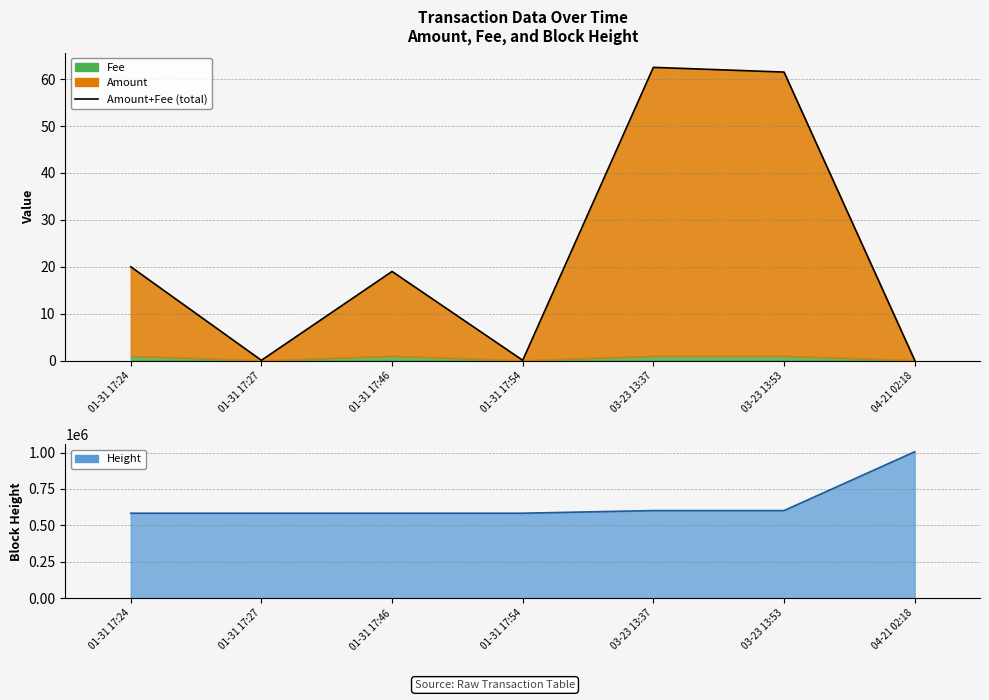

Which category has the lowest value in the Height (line) series?

01-31 17:24